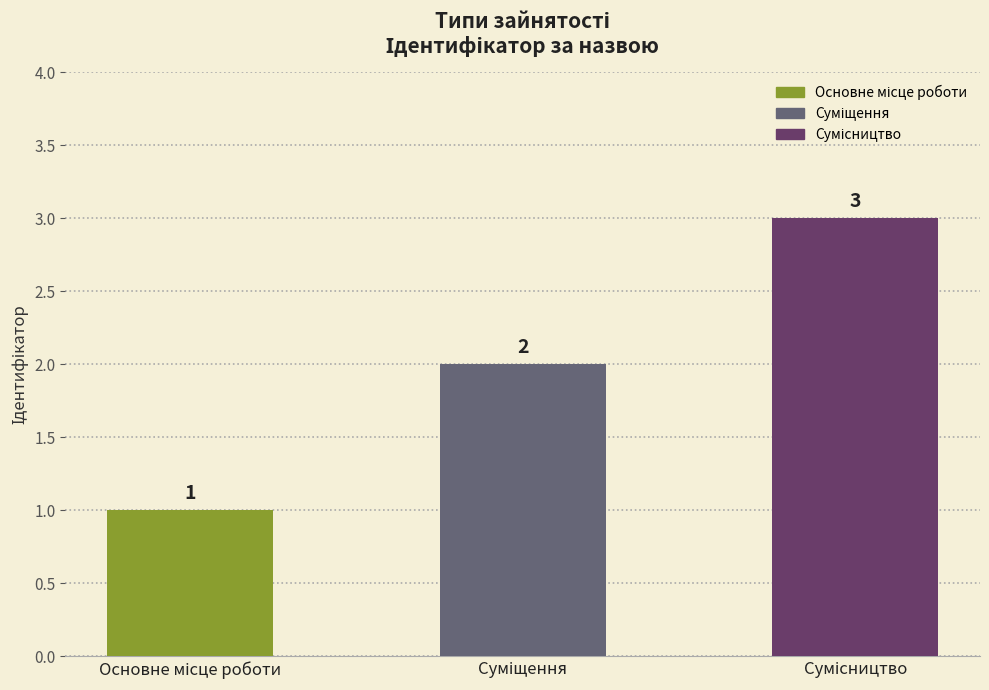

Reading right to left, list all the values displayed in this chart.

3	2	1